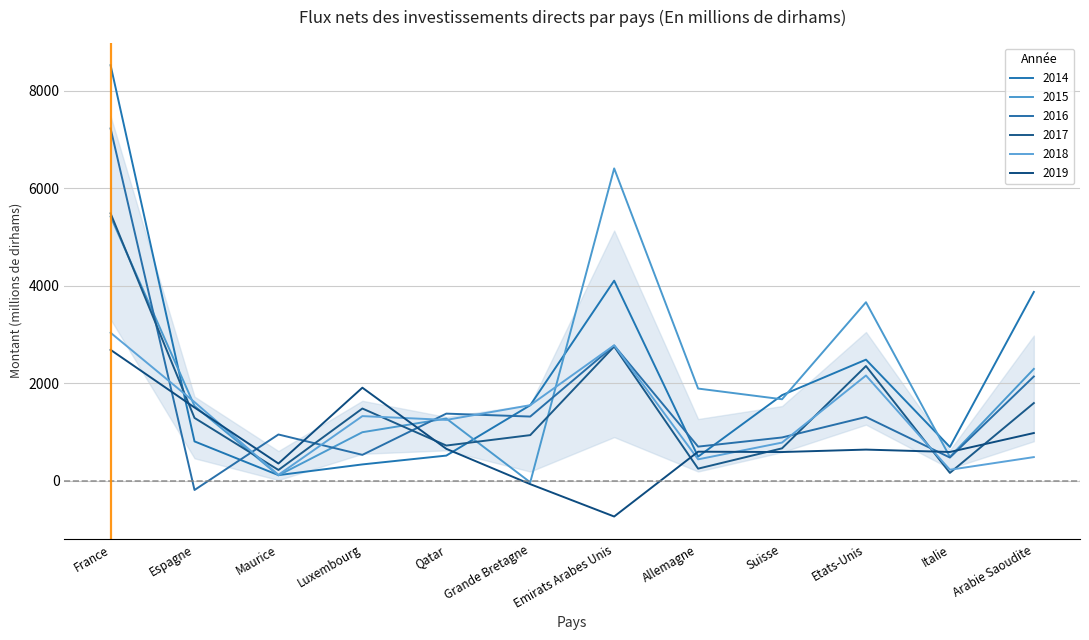

What is the average value of the 2014 series?

2106.5